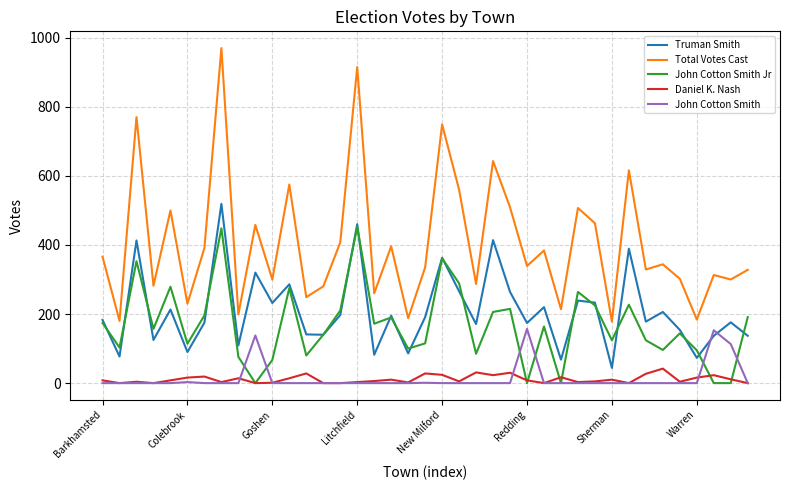

Which series has the widest spread of values?

Total Votes Cast